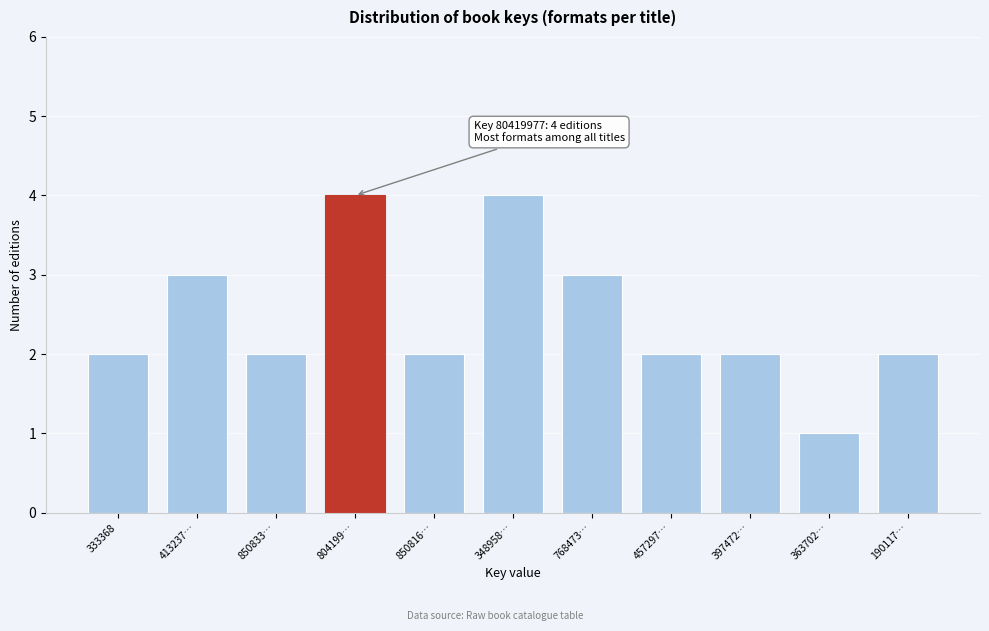

Reading left to right, list all the values displayed in this chart.

333368=2	413237…=3	850833…=2	804199…=4	850816…=2	348958…=4	768473…=3	457297…=2	397472…=2	363702…=1	190117…=2